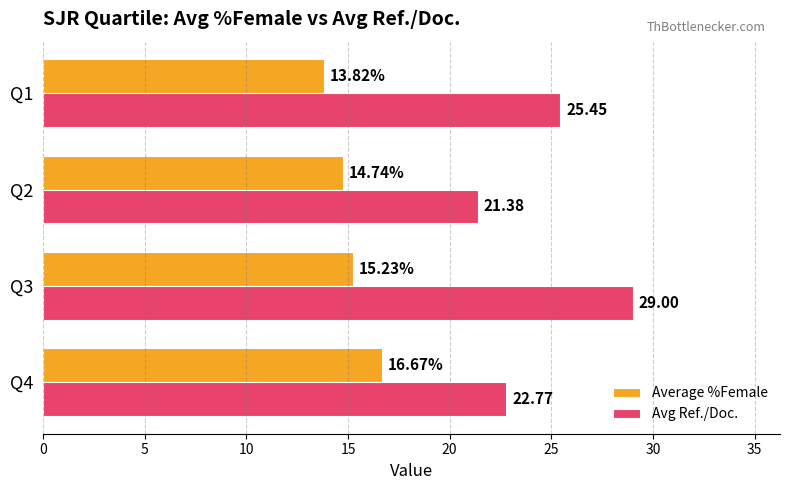

What is the difference between the maximum and second lowest values in the Average %Female series?

1.9